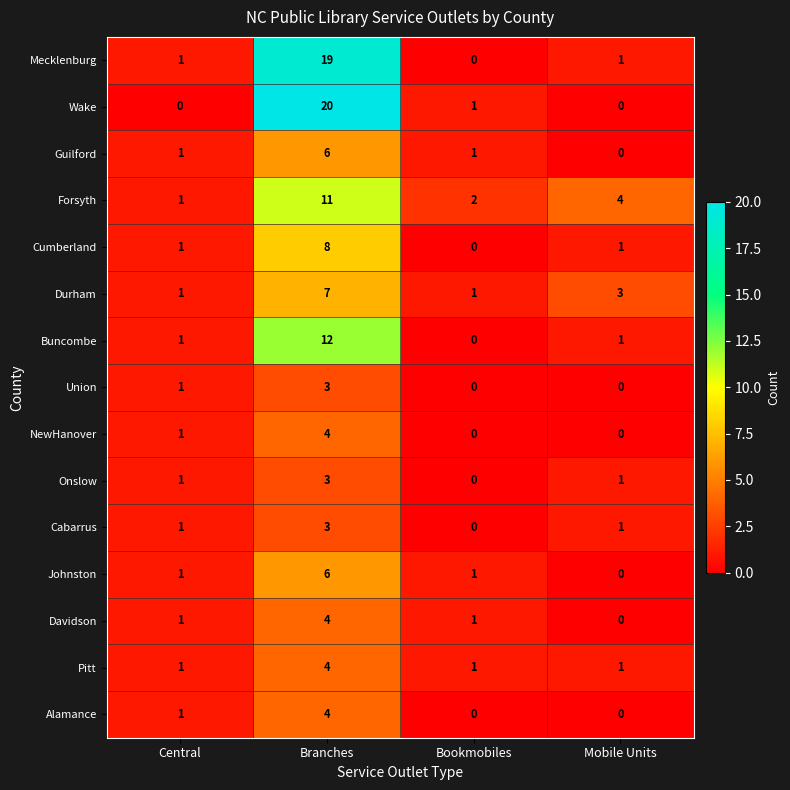

Count the Guilford values in the range 1 to 6.

3